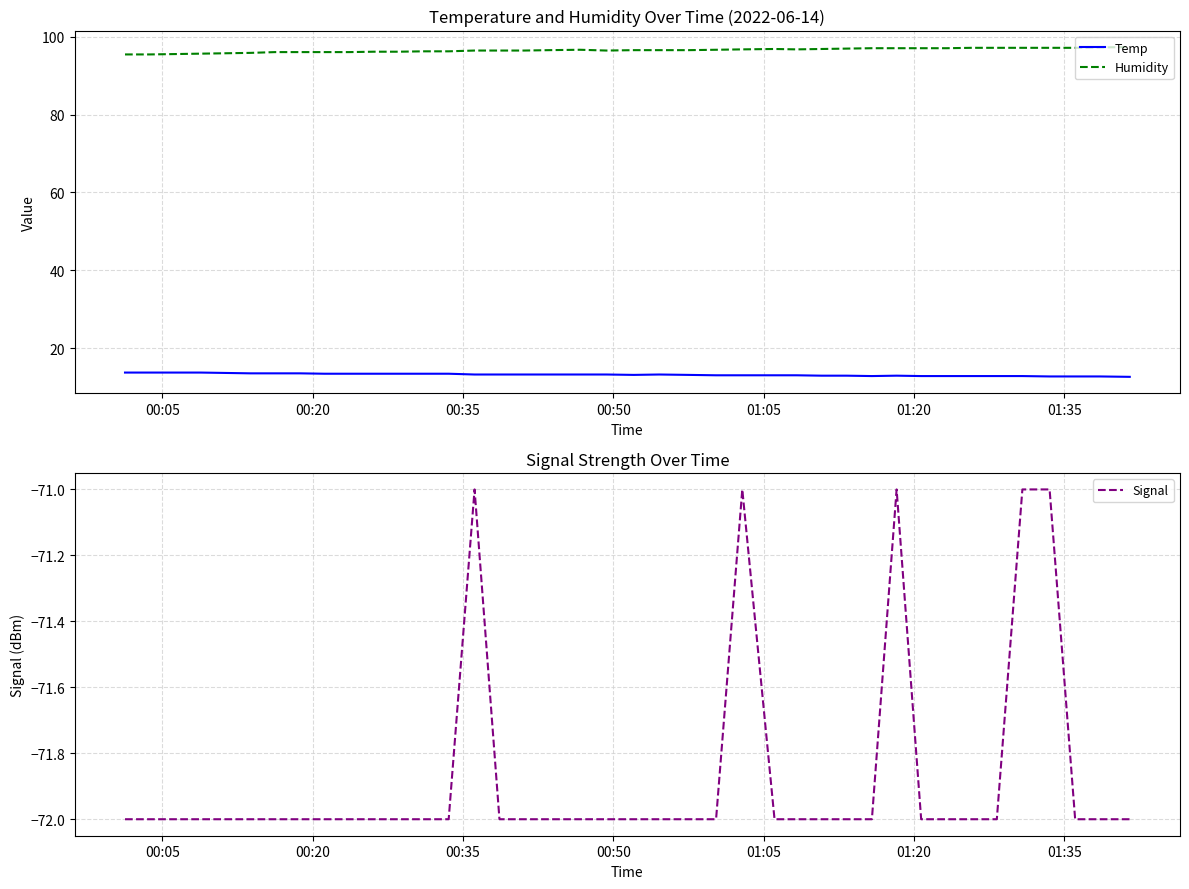

Reading left to right, what are all the values shown in this chart?

Temp: 13.7	13.7	13.7	13.7	13.6	13.5	13.5	13.5	13.4	13.4	13.4	13.4	13.4	13.4	13.2	13.2	13.2	13.2	13.2	13.2	13.1	13.2	13.1	13.0	13.0	13.0	13.0	12.9	12.9	12.8	12.9	12.8	12.8	12.8	12.8	12.8	12.7	12.7	12.7	12.6
Humidity: 95.5	95.5	95.6	95.7	95.8	95.9	96.1	96.1	96.1	96.1	96.2	96.2	96.3	96.3	96.5	96.5	96.5	96.6	96.7	96.5	96.6	96.6	96.6	96.7	96.8	96.9	96.8	96.9	97.0	97.1	97.1	97.1	97.1	97.2	97.2	97.2	97.2	97.2	97.3	97.4
Signal: -72.0	-72.0	-72.0	-72.0	-72.0	-72.0	-72.0	-72.0	-72.0	-72.0	-72.0	-72.0	-72.0	-72.0	-71.0	-72.0	-72.0	-72.0	-72.0	-72.0	-72.0	-72.0	-72.0	-72.0	-71.0	-72.0	-72.0	-72.0	-72.0	-72.0	-71.0	-72.0	-72.0	-72.0	-72.0	-71.0	-71.0	-72.0	-72.0	-72.0